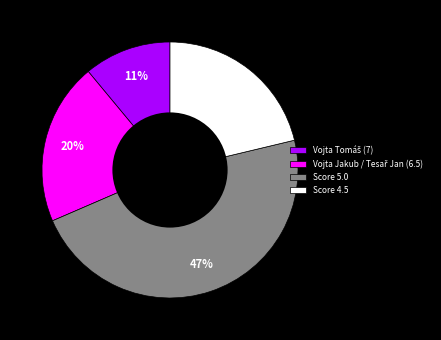

Does Score 5.0 represent more than half of the total?

No